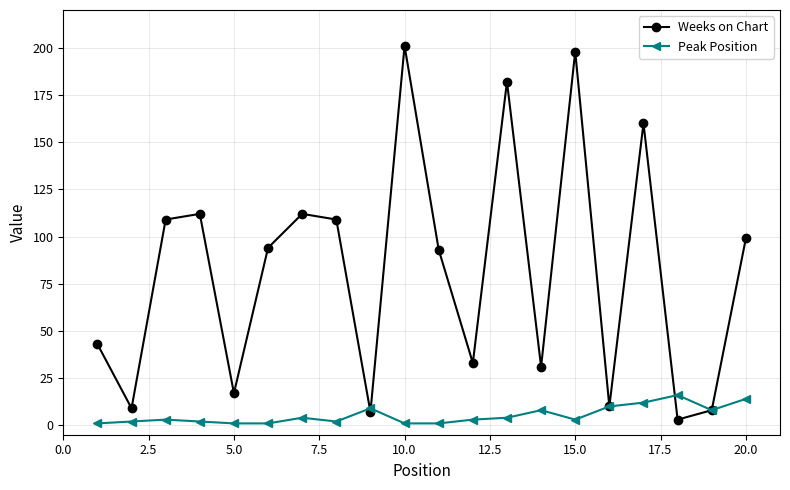

What is the highest value of the Peak Position series?

16